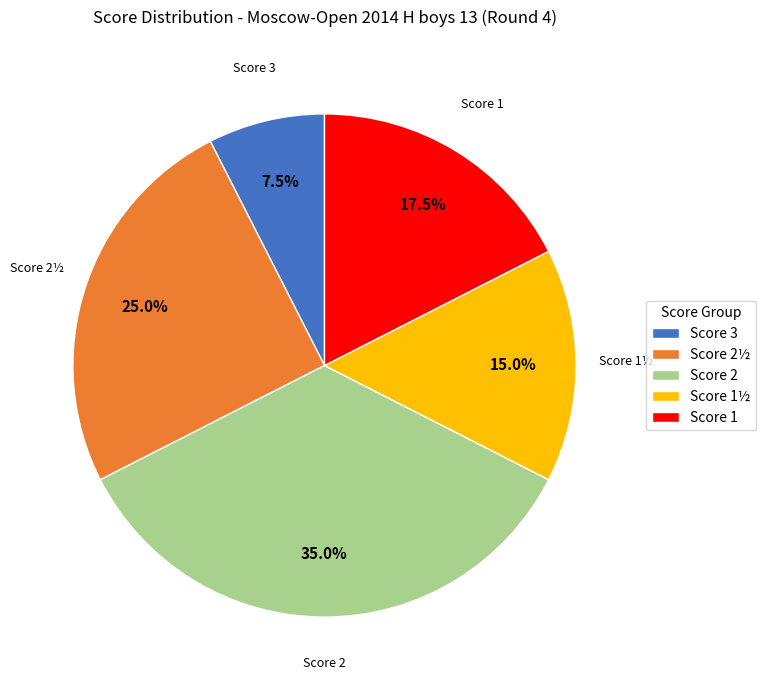

Rank the categories by value from highest to lowest.

Score 2, Score 2½, Score 1, Score 1½, Score 3